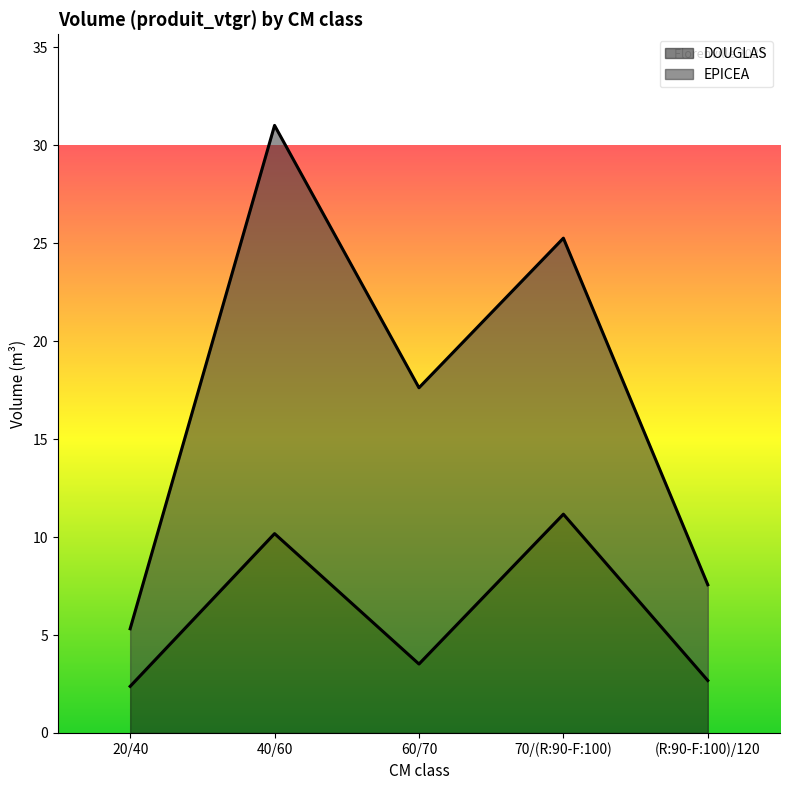

Where does the data first go above 3?

40/60